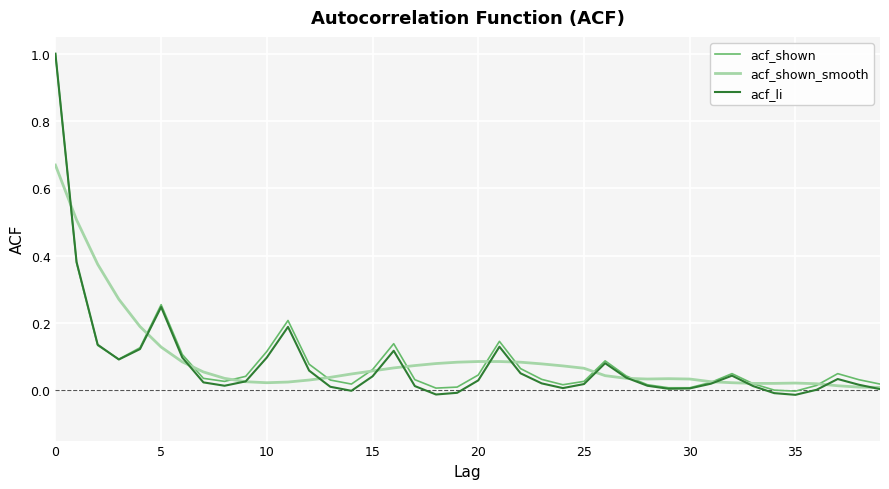

How many categories are shown in the chart?

40